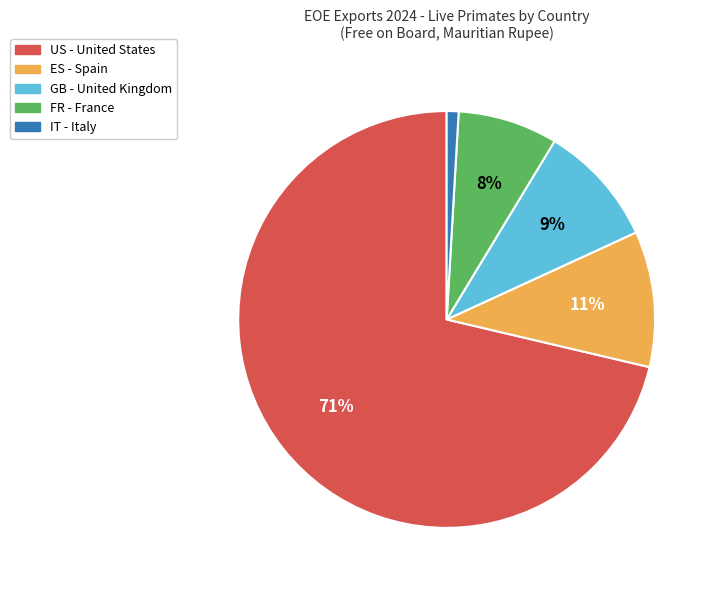

Between ES - Spain and GB - United Kingdom, which is larger?

ES - Spain